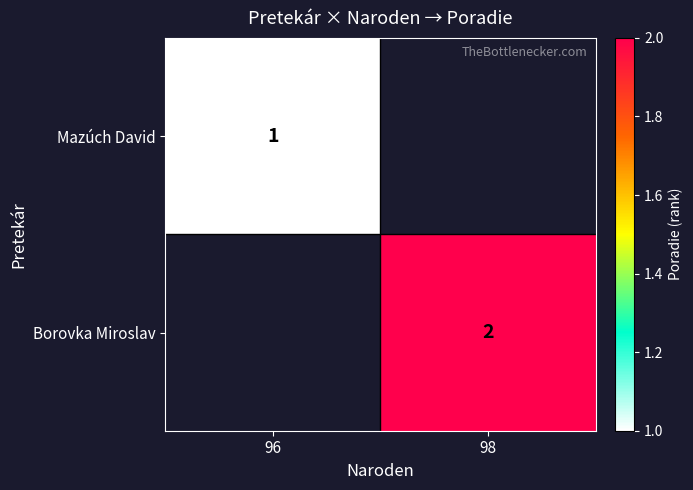

True or false: Borovka Miroslav has a value of 2 at 98.

True